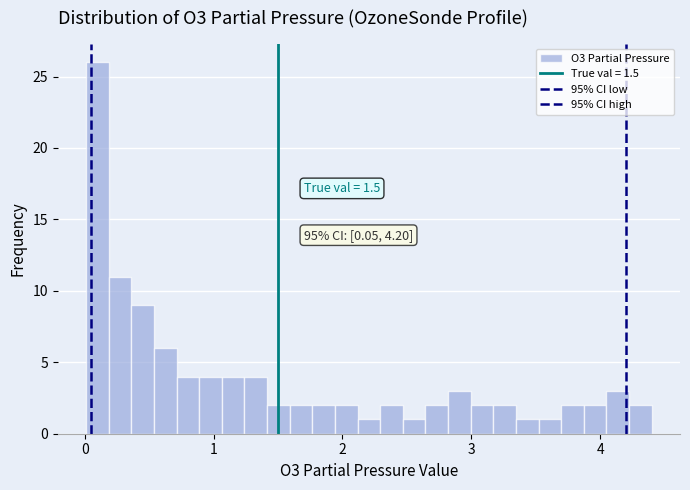

Around what value on the x-axis is the tallest bar? Give the approximate position of its centre, as read against the axis.

0.1